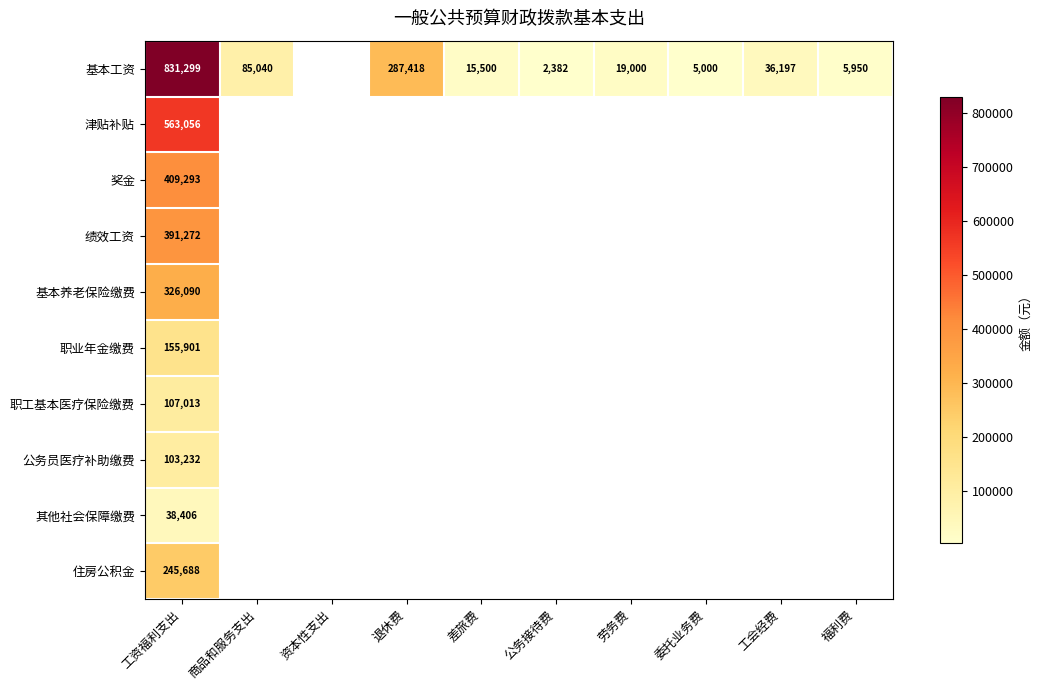

The value of 基本工资 at 劳务费 is 19000. True or false?

True